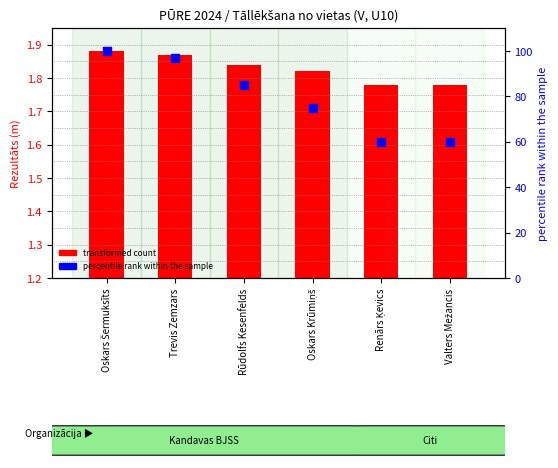

Which series has the widest spread of Y values?

percentile rank within the sample